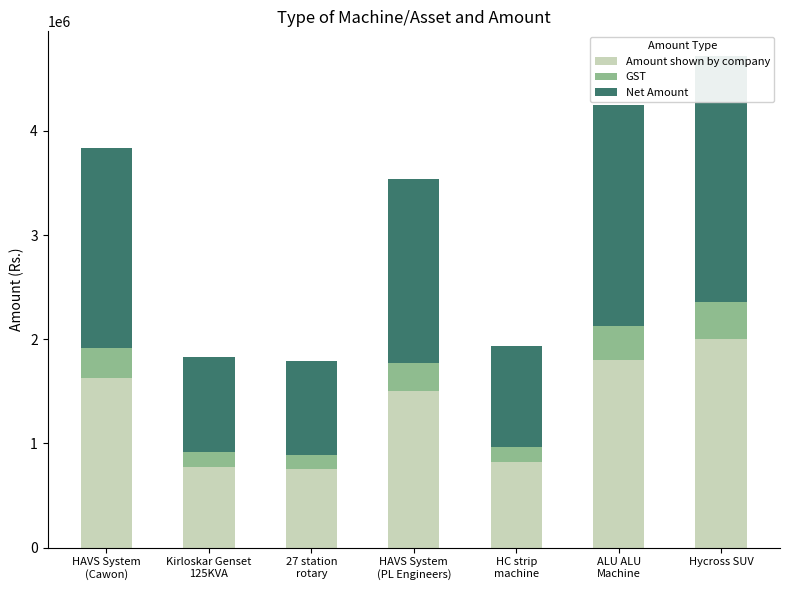

Which category has the highest value across all series?

Hycross SUV